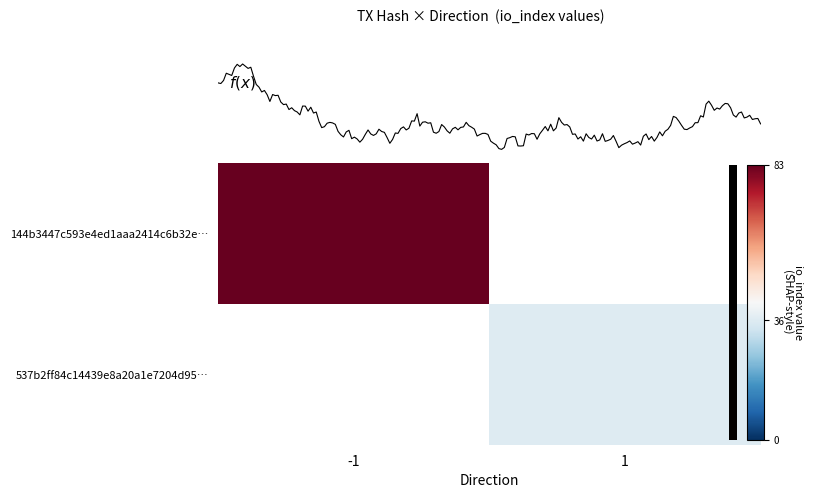

How many data points in 144b3447c593e4ed1aaa2414c6b32e… are less than 83?

1